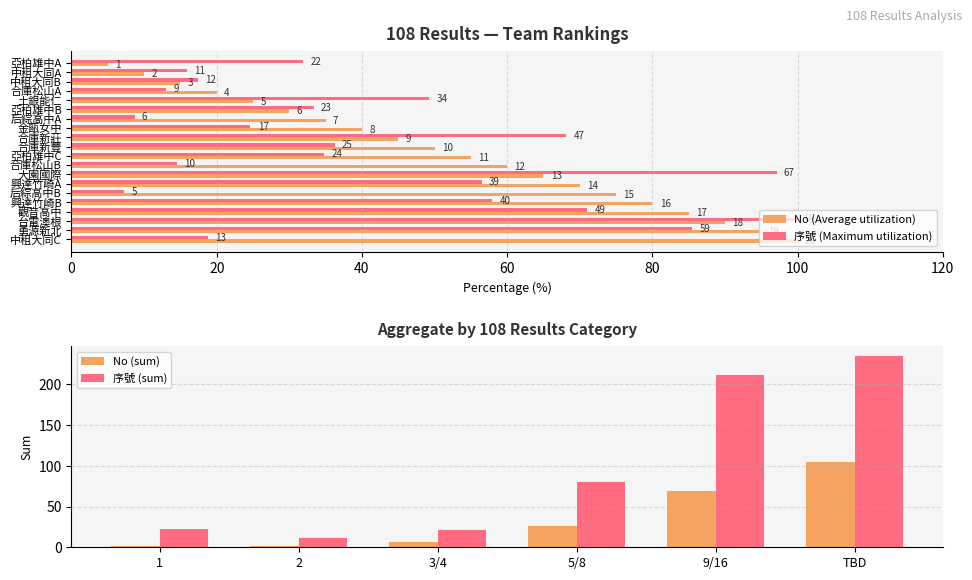

What is the smallest value displayed?

5.0